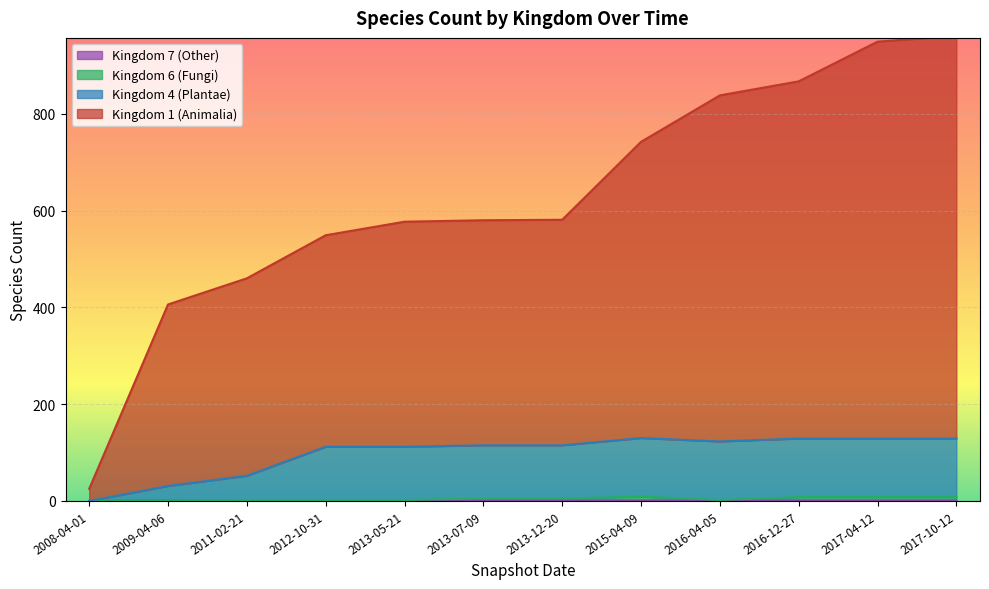

At which label does 1 reach its minimum?

2008-04-01